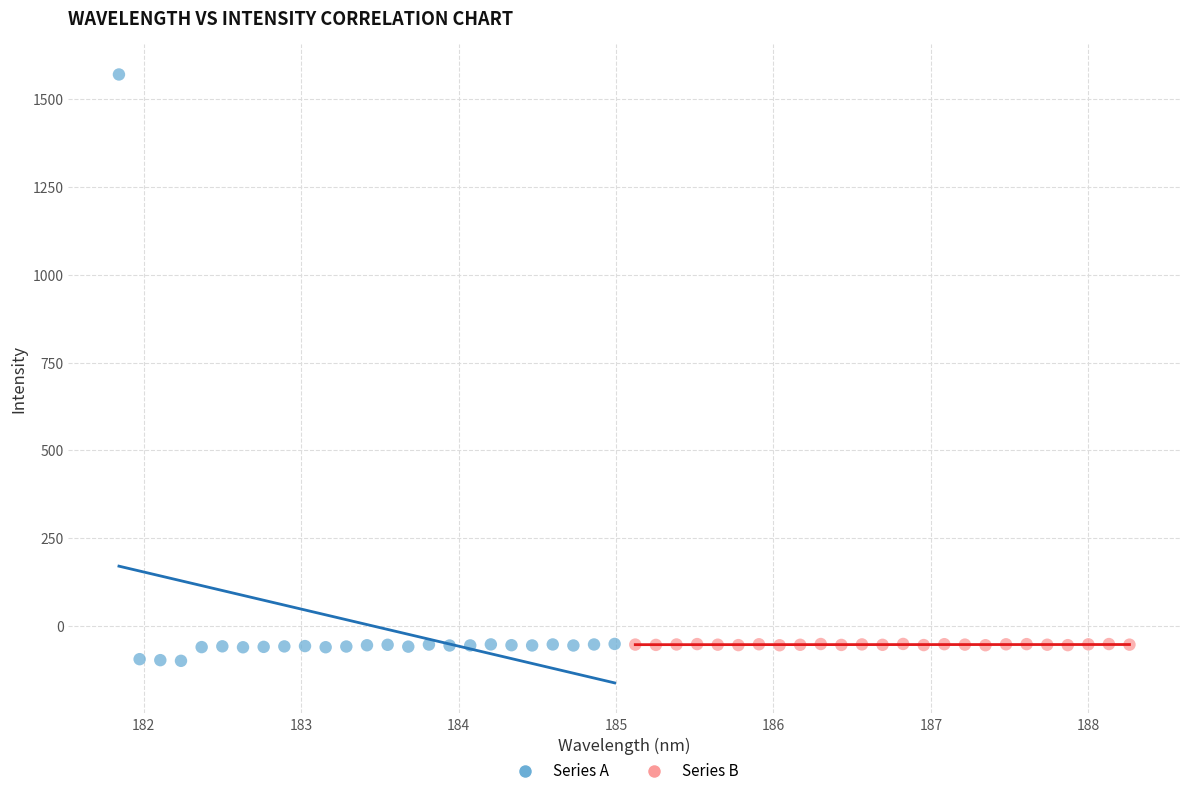

Which series contains the highest Y value?

Series A